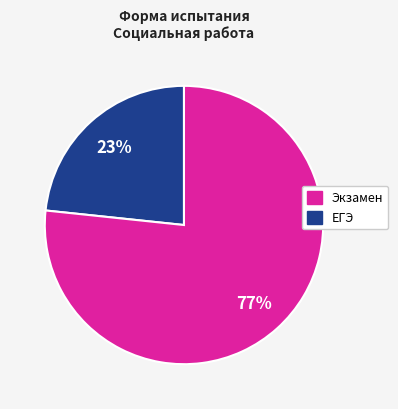

To the nearest percent, what is the average slice percentage?

50%